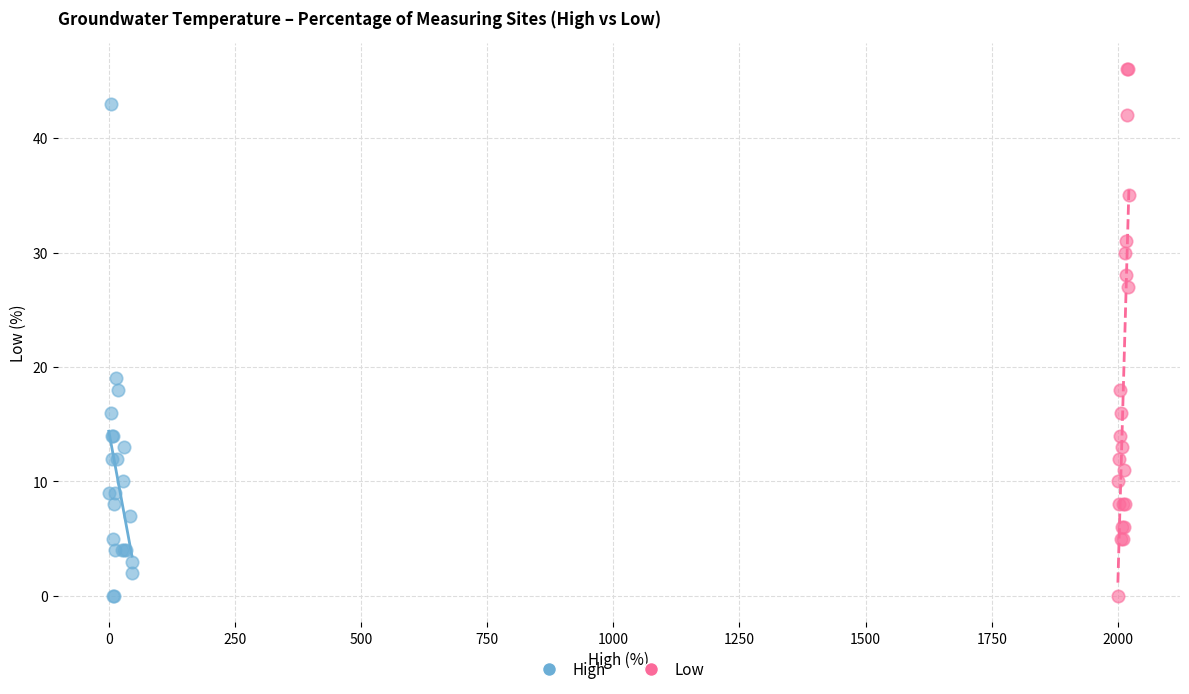

Which series has the widest spread of Y values?

Low